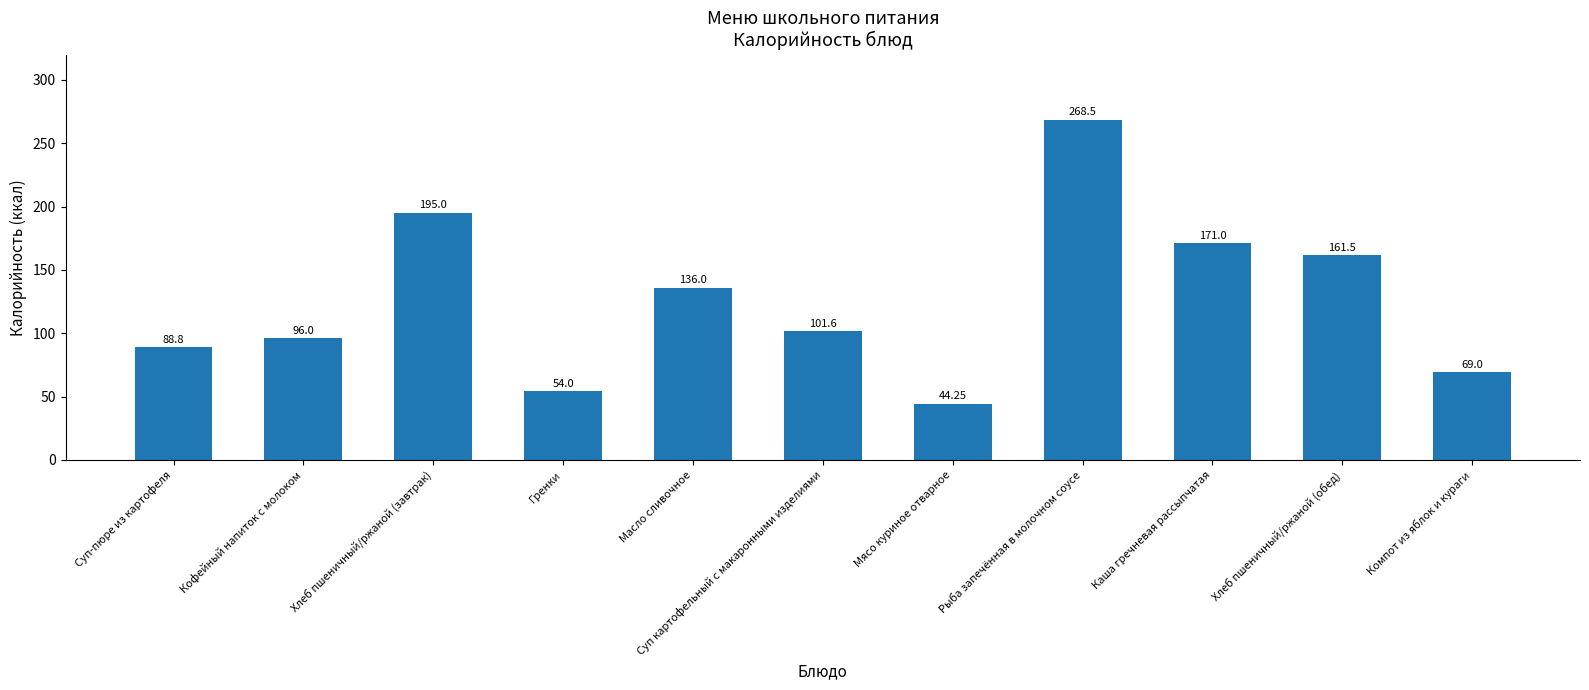

True or false: the data shows 47.4 at Хлеб пшеничный/ржаной (обед).

False